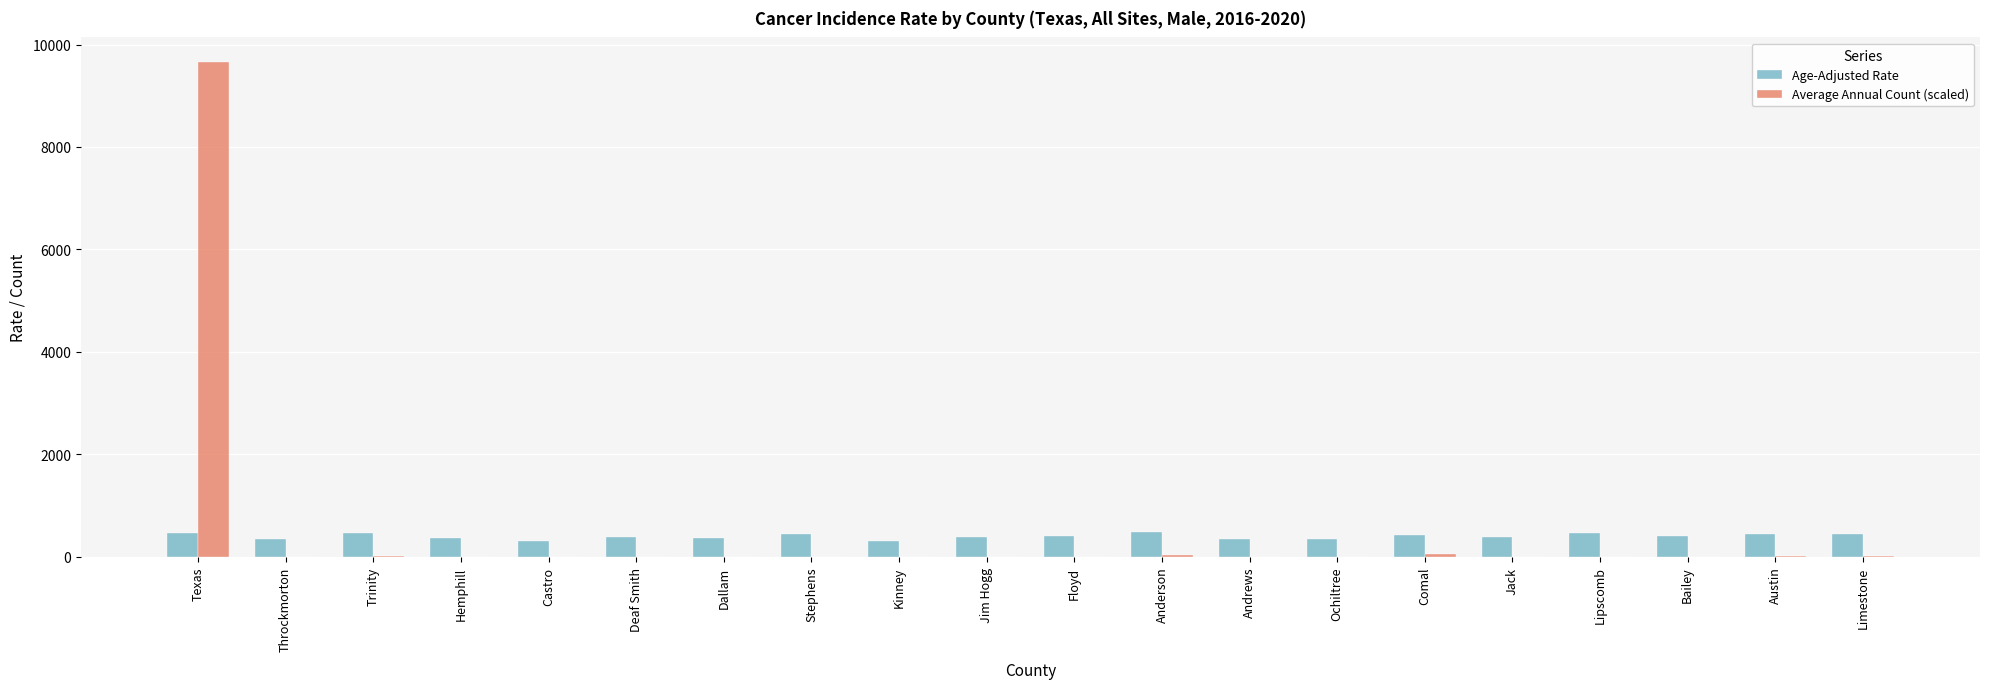

What is the maximum value for Age-Adjusted Rate?

482.8